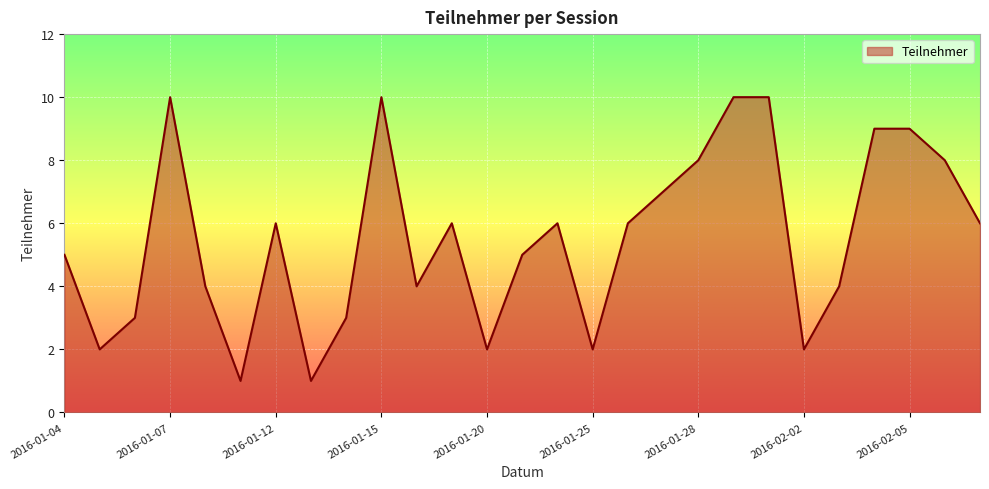

Reading left to right, list all the values displayed in this chart.

5	2	3	10	4	1	6	1	3	10	4	6	2	5	6	2	6	7	8	10	10	2	4	9	9	8	6